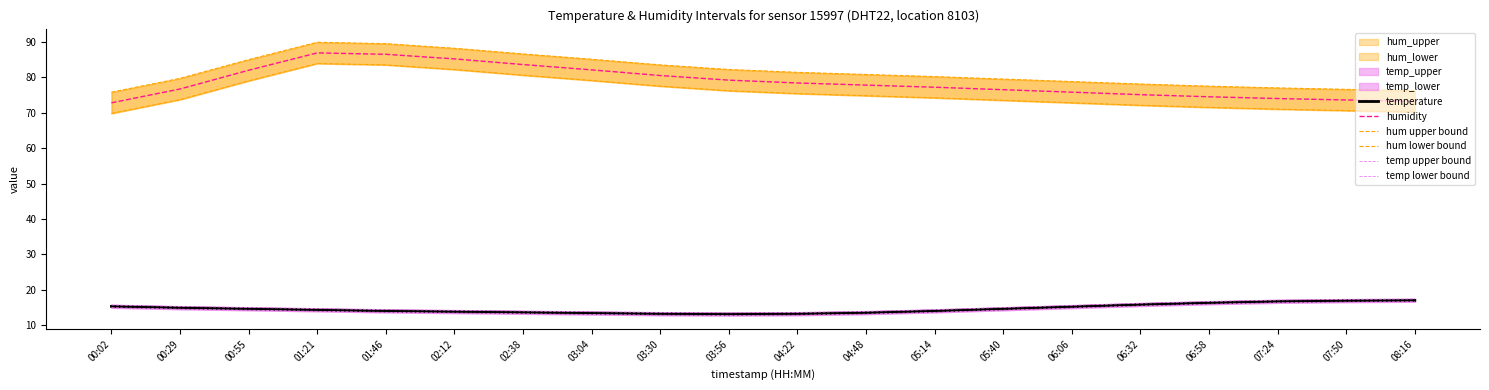

At which label does temp lower bound reach its minimum?

03:56